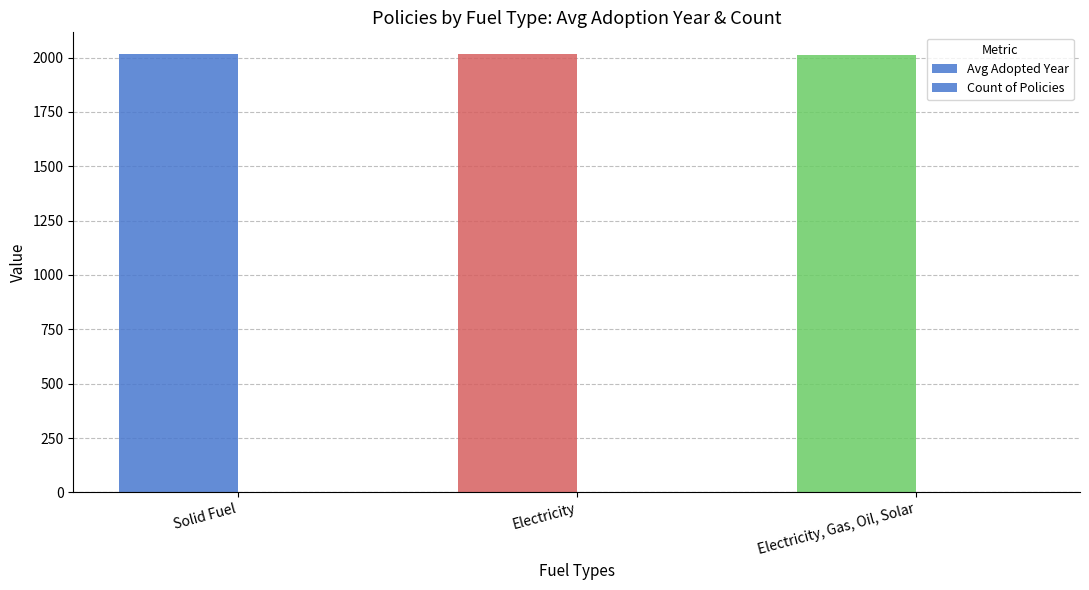

How many groups of bars are there?

3